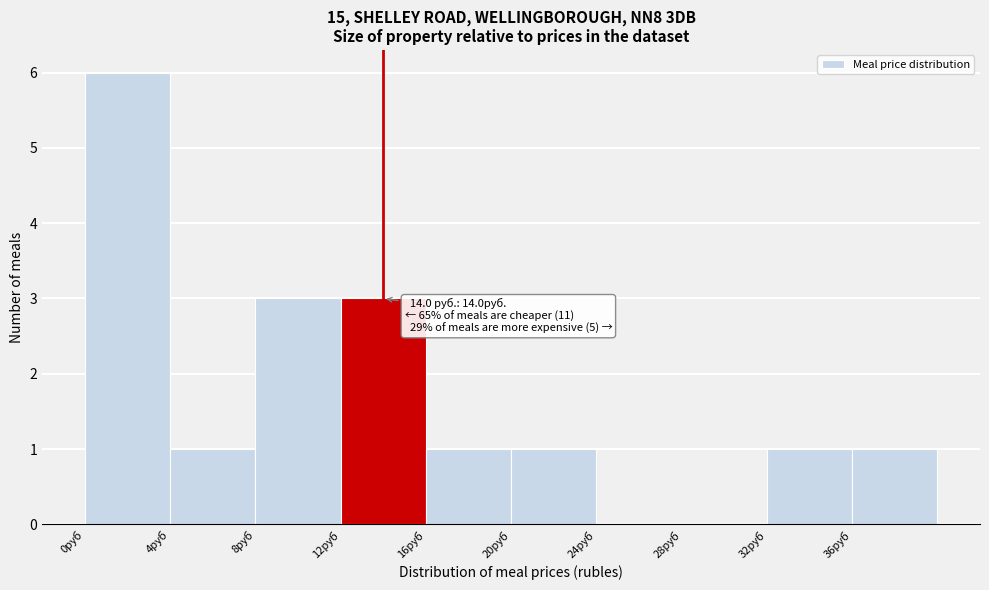

Which range on the x-axis has the tallest bar?

0 to 4